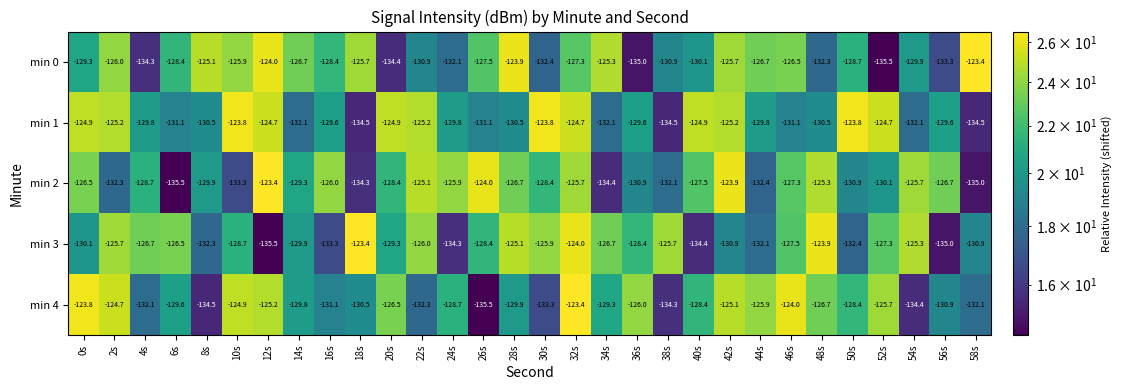

What is the smallest value displayed?

-135.5